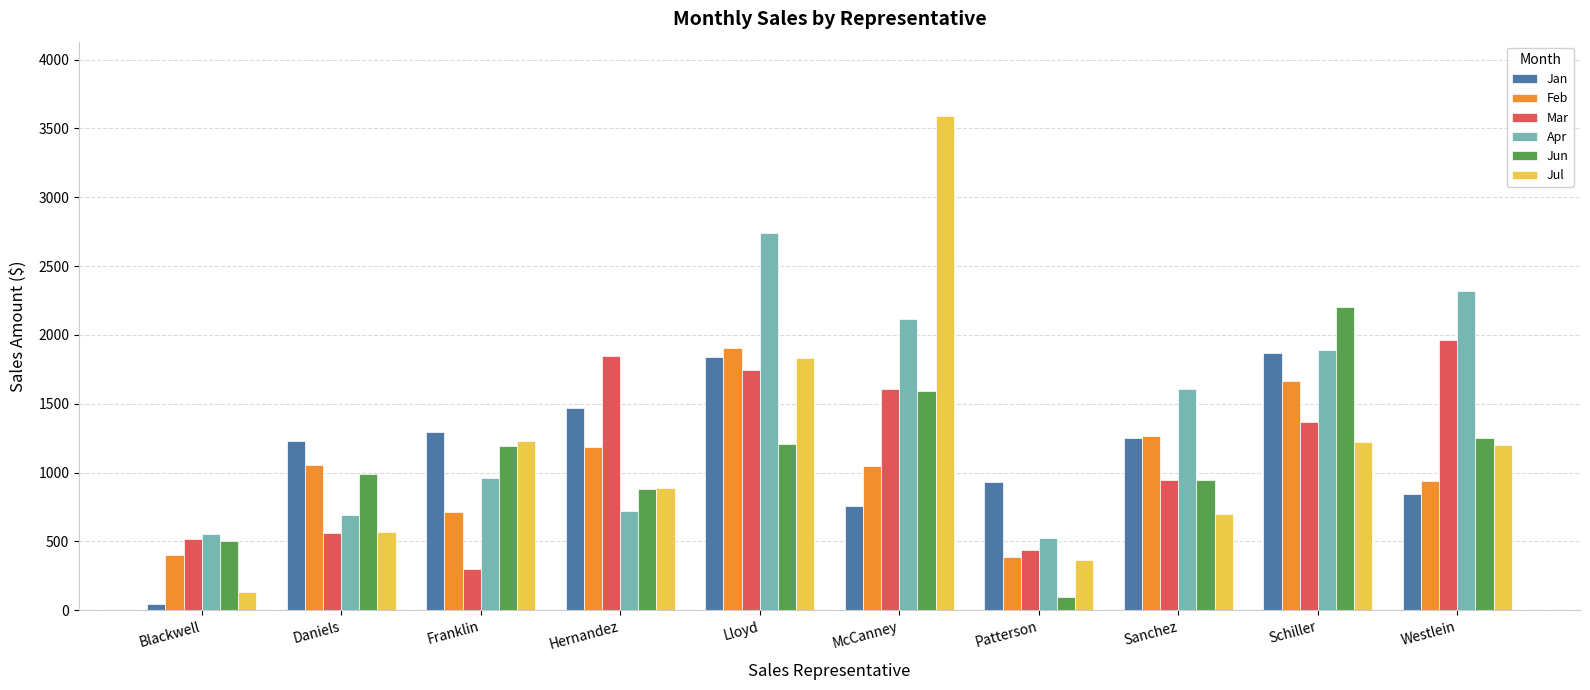

Which series has the largest range (max minus min)?

Jul